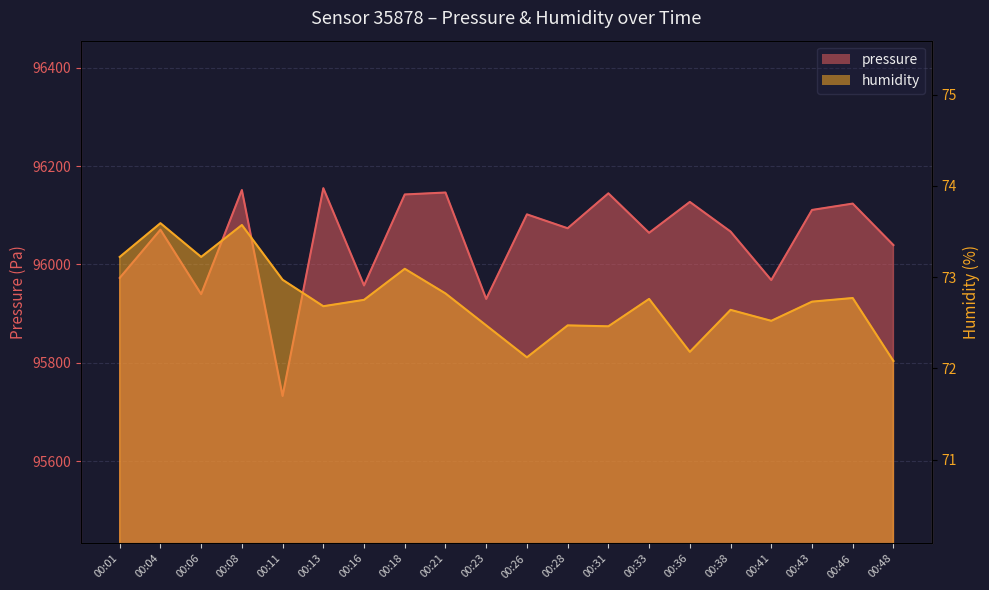

What is the value of the humidity point at the 11th from the left?

72.1